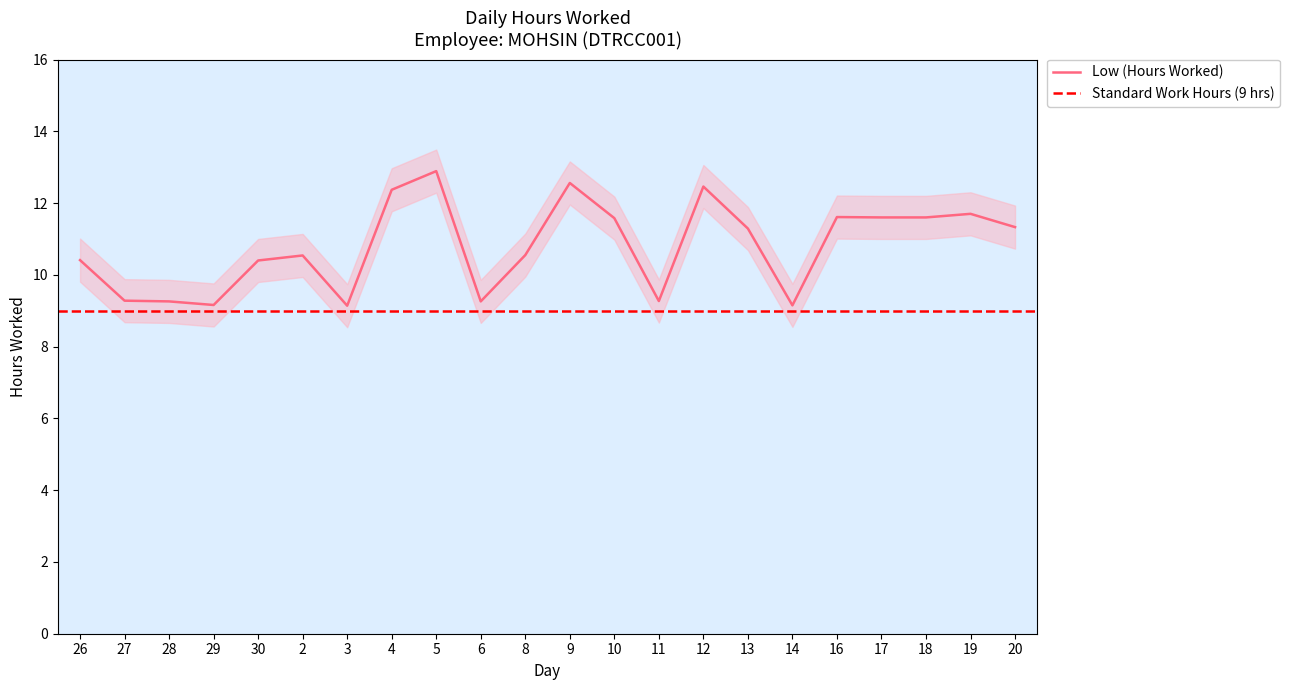

Rank the categories by value from lowest to highest.

3, 14, 29, 28, 6, 11, 27, 30, 26, 2, 8, 13, 20, 10, 17, 18, 16, 19, 4, 12, 9, 5